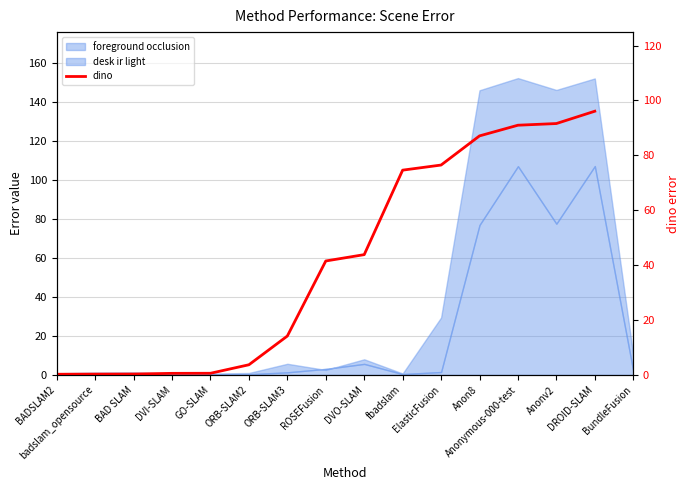

How many data points are above 43?

7